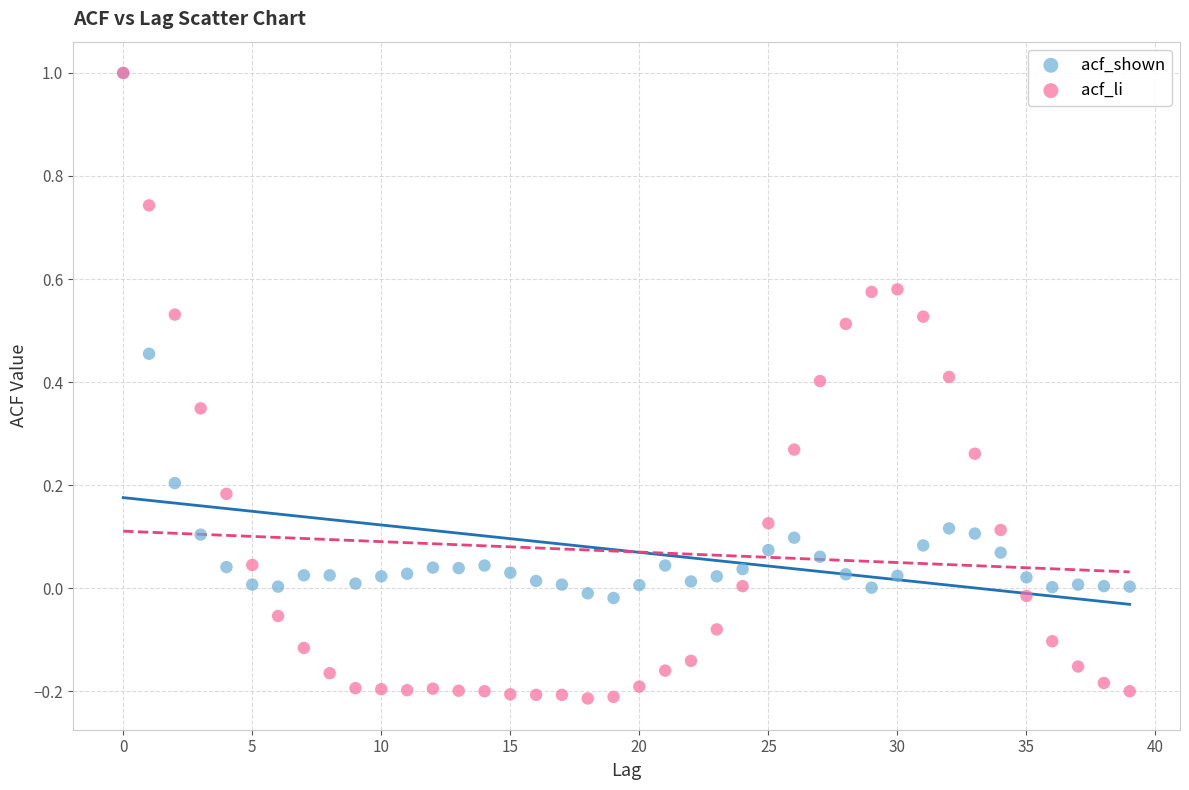

Which series has the widest spread of Y values?

acf_li